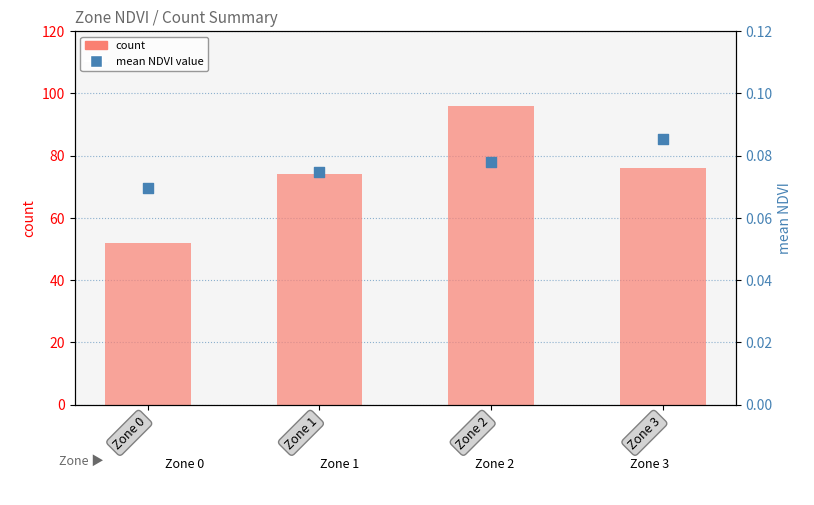

Is the value of count at Zone 1 greater than the value of mean NDVI value at Zone 0?

Yes